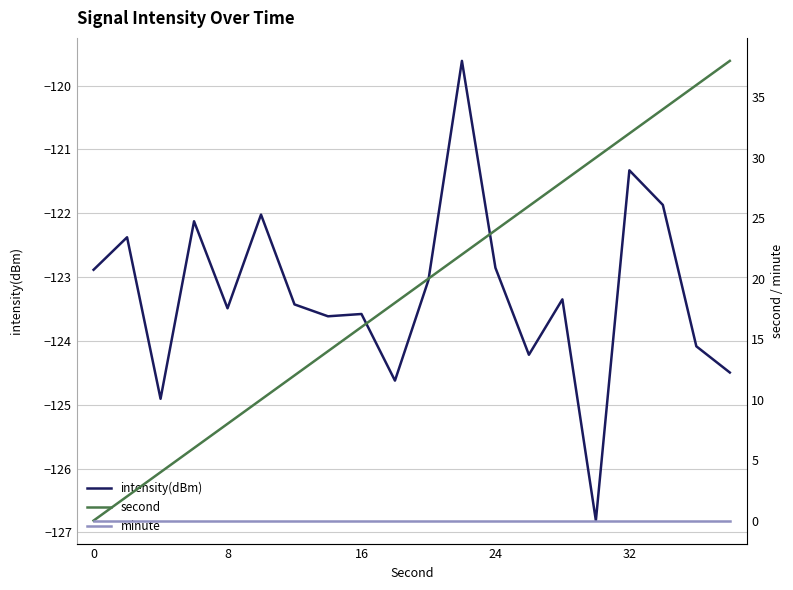

What are all the series names shown in the legend?

intensity(dBm), second, minute